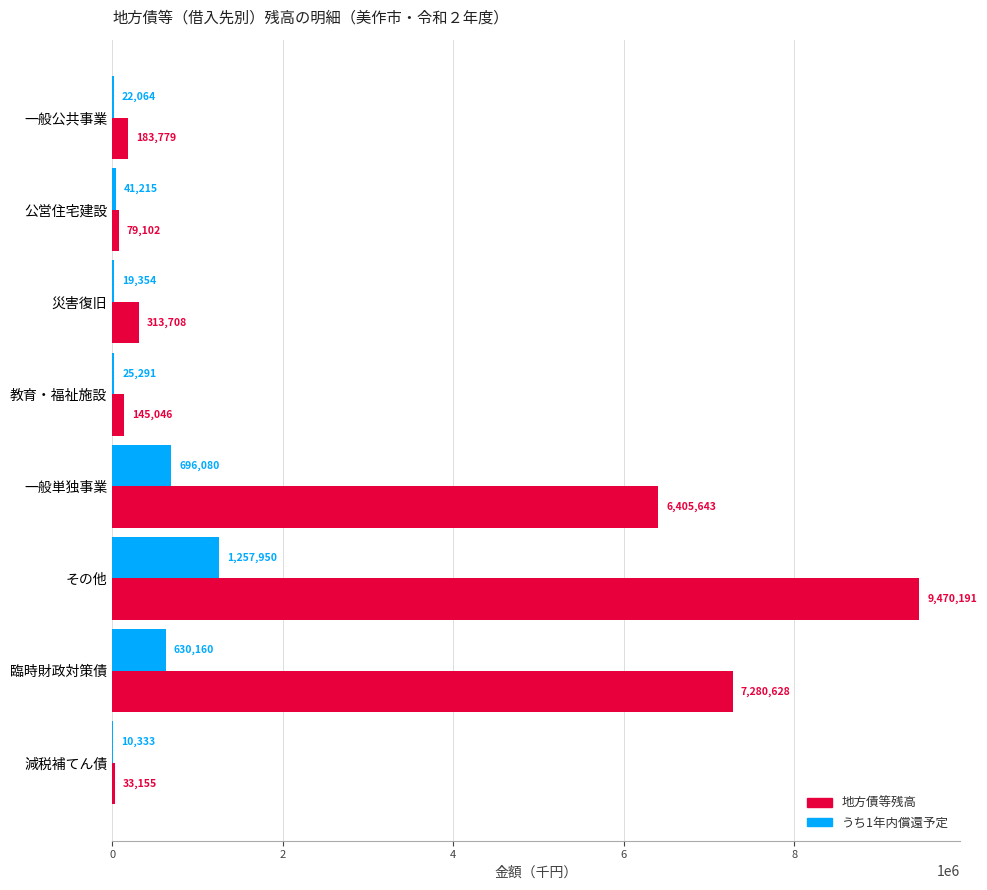

What is the sum of all うち1年内償還予定 values?

2702447